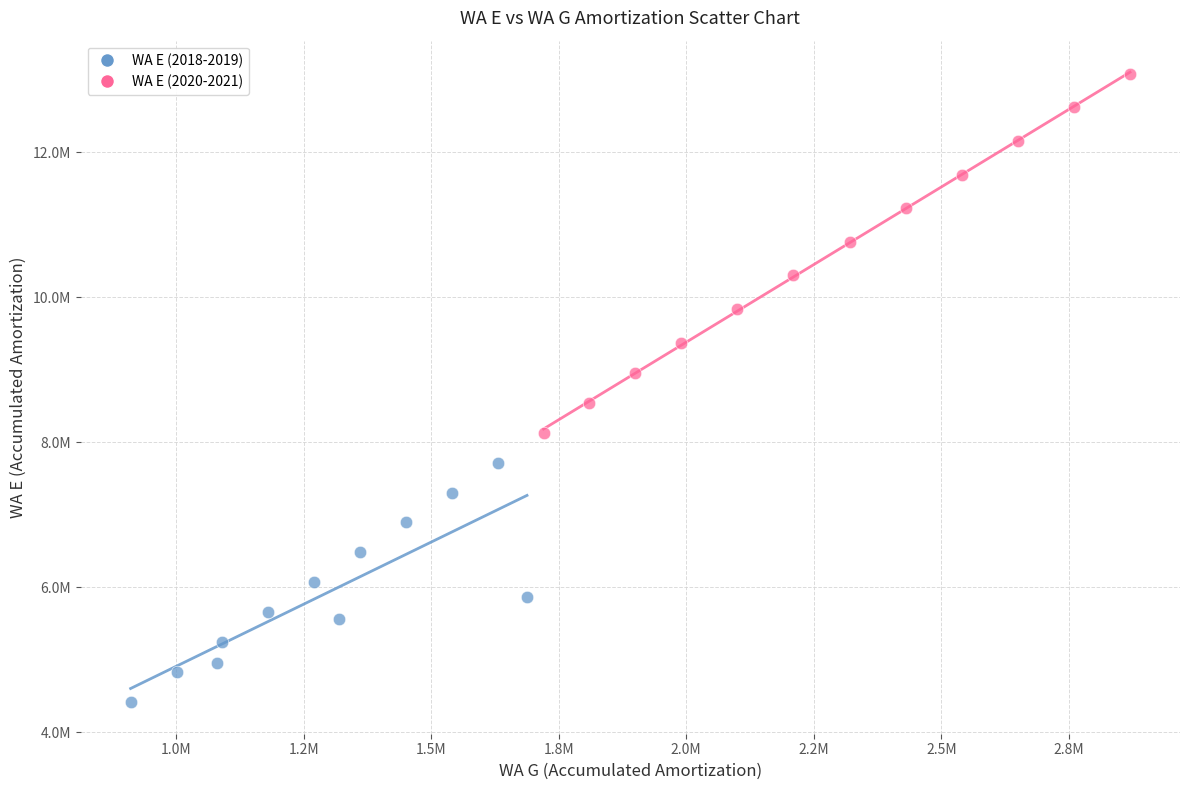

Which series contains the highest Y value?

WA E (2020-2021)